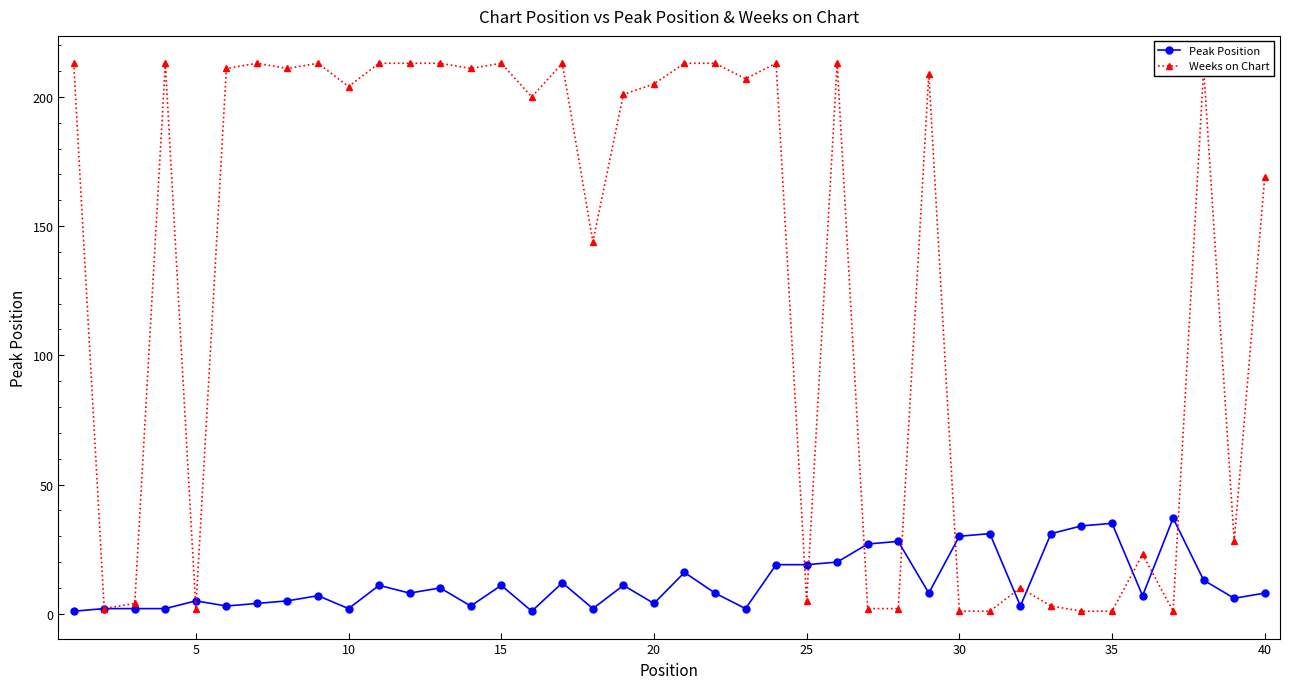

What is the maximum value shown in the chart?

213